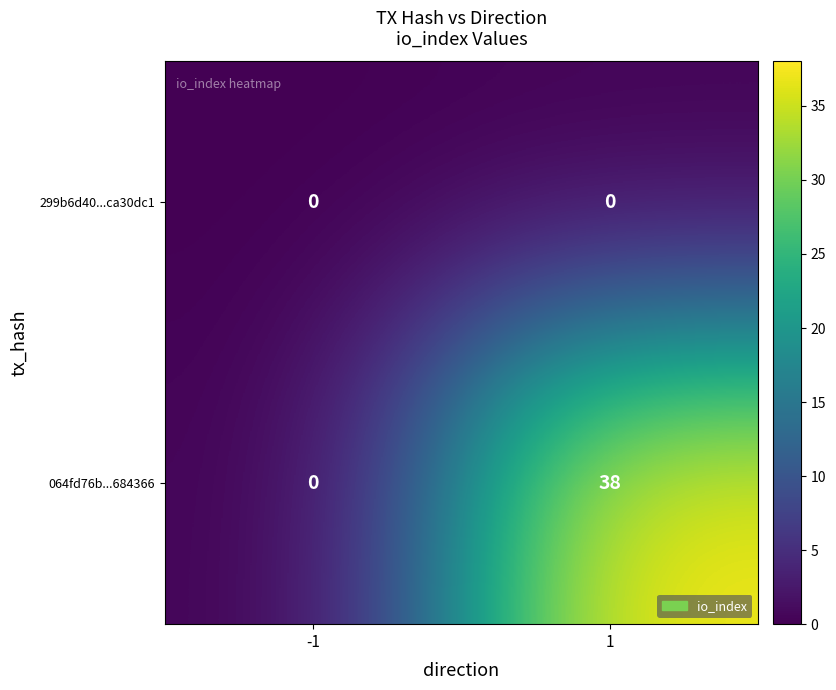

What is the average value of the 064fd76b...684366 series?

19